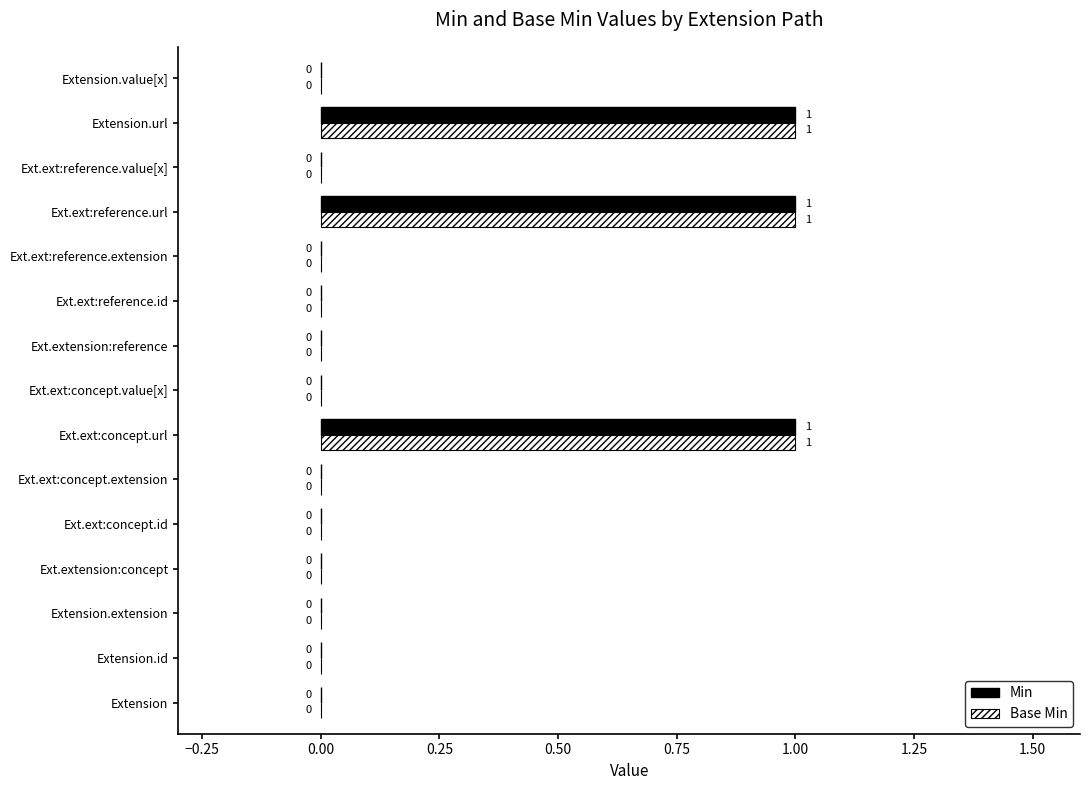

The value of Base Min at Ext.ext:concept.id is 1. True or false?

False